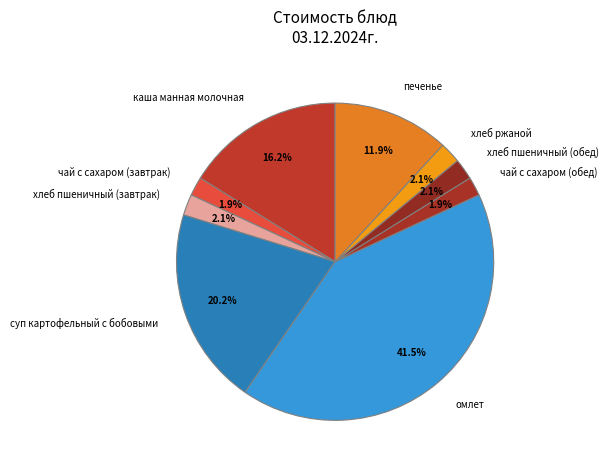

To the nearest percent, what is the average slice percentage?

11%